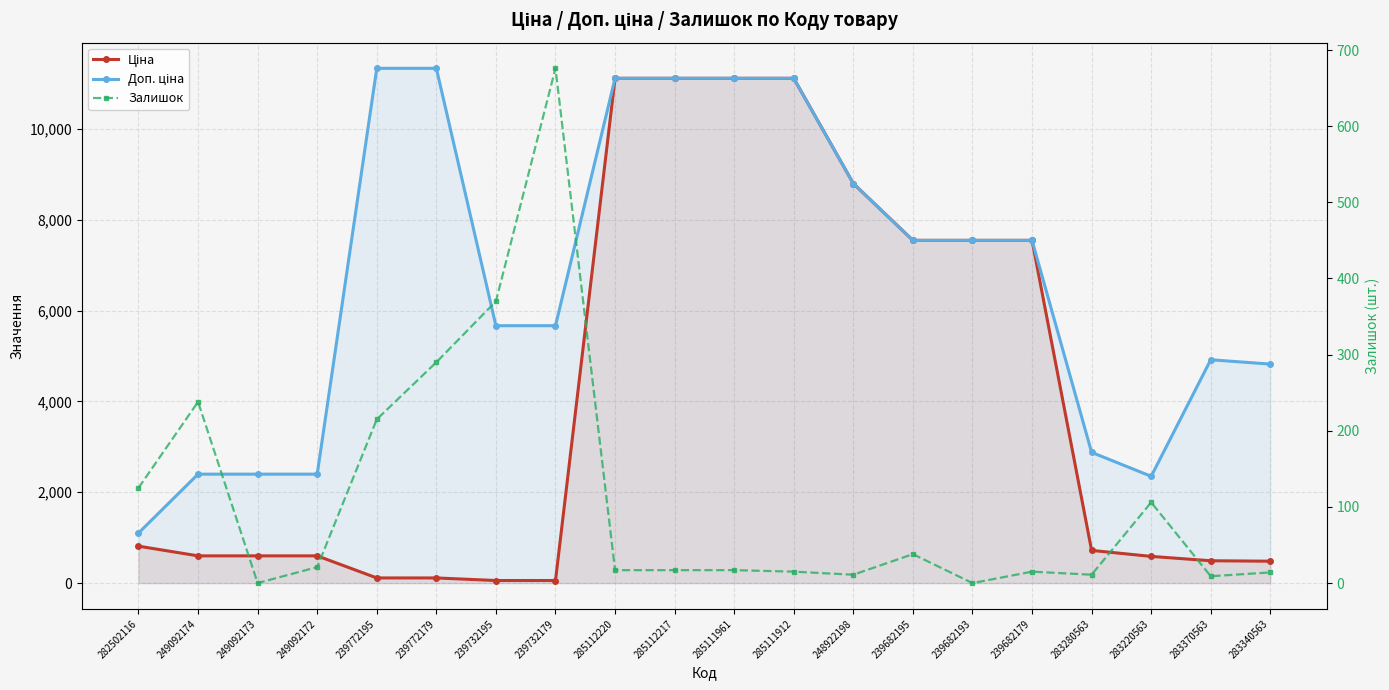

True or false: Ціна has a value of 934.9 at 249092172.

False